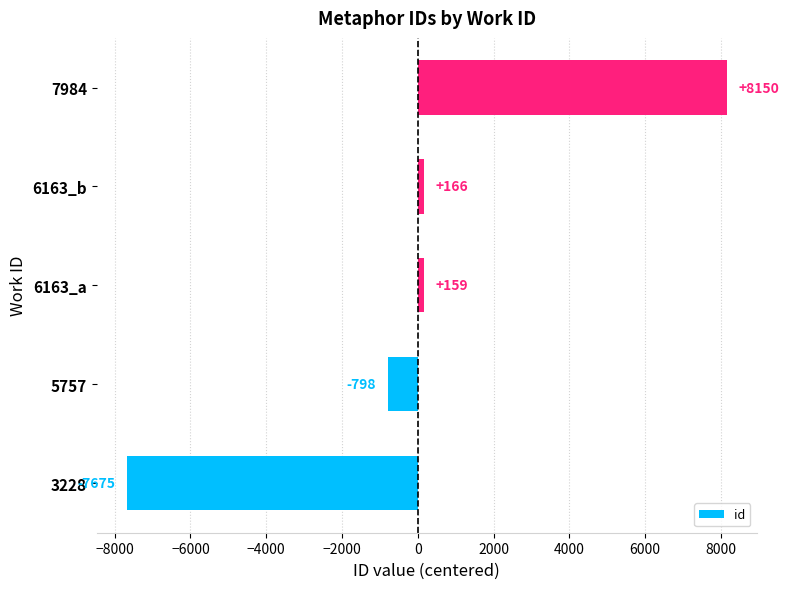

Which label corresponds to the largest value in the chart?

7984